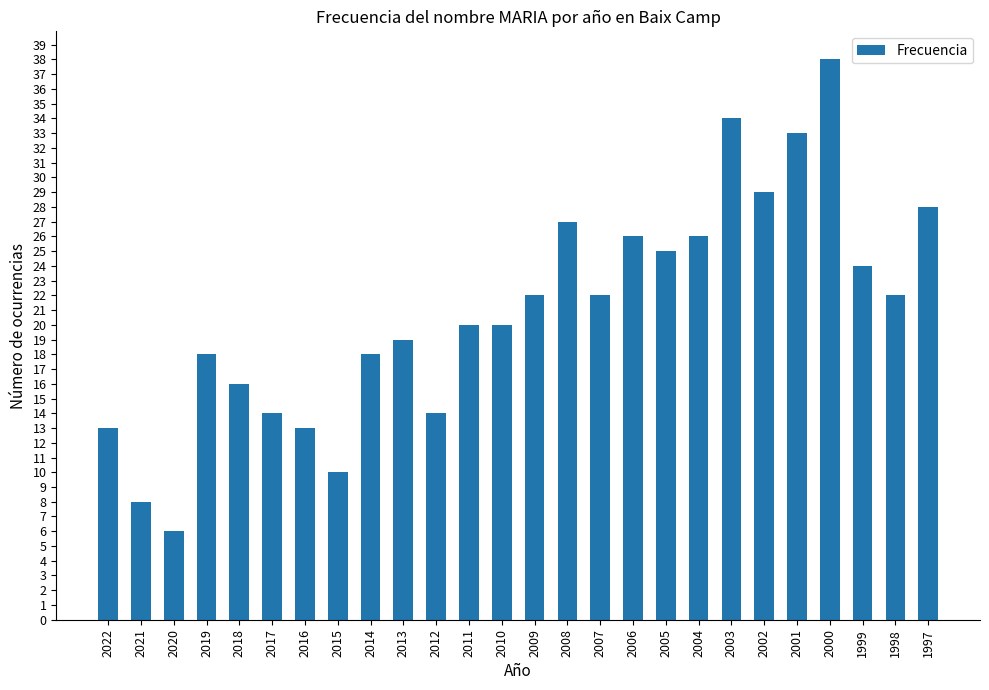

Reading left to right, extract all data points from this chart.

13	8	6	18	16	14	13	10	18	19	14	20	20	22	27	22	26	25	26	34	29	33	38	24	22	28